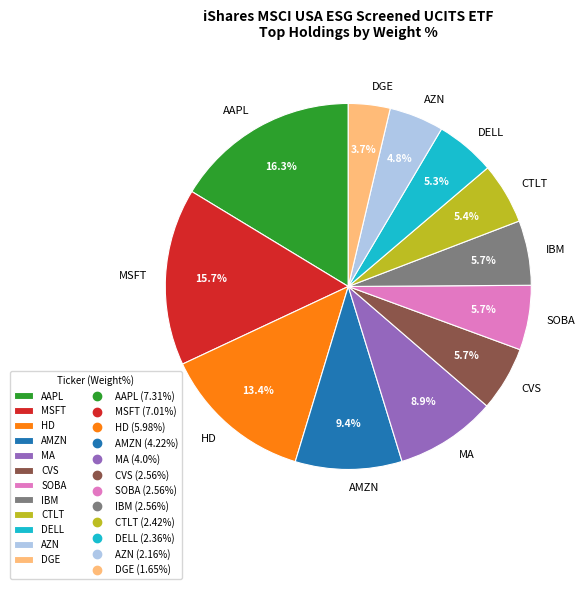

Combined, what portion of the pie is AZN and CTLT?

10.2%